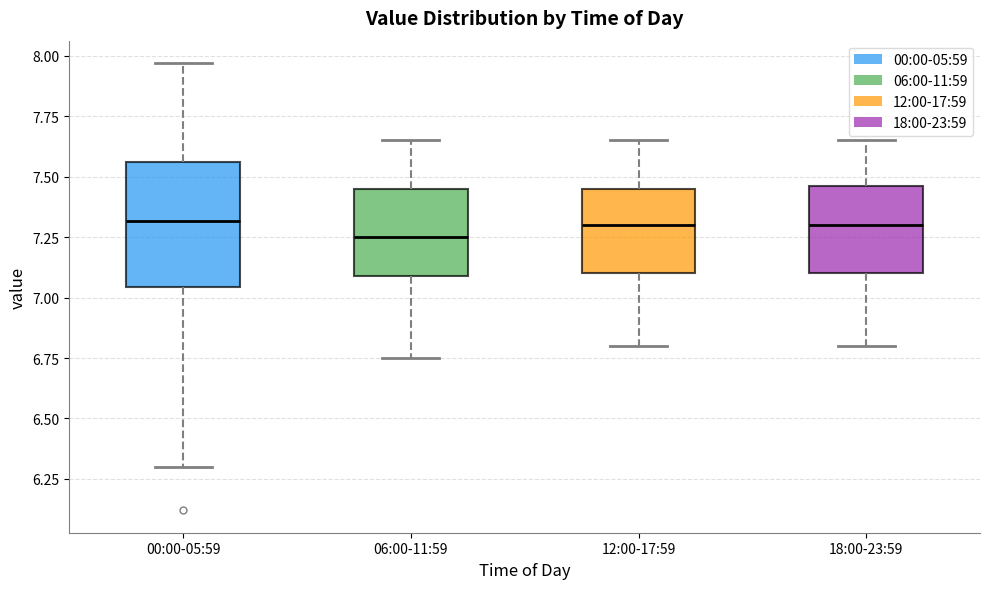

Where does the upper whisker of the box for 06:00-11:59 end on the y-axis? The values are not printed on the chart, so give them approximately, as read against the axis.

7.65